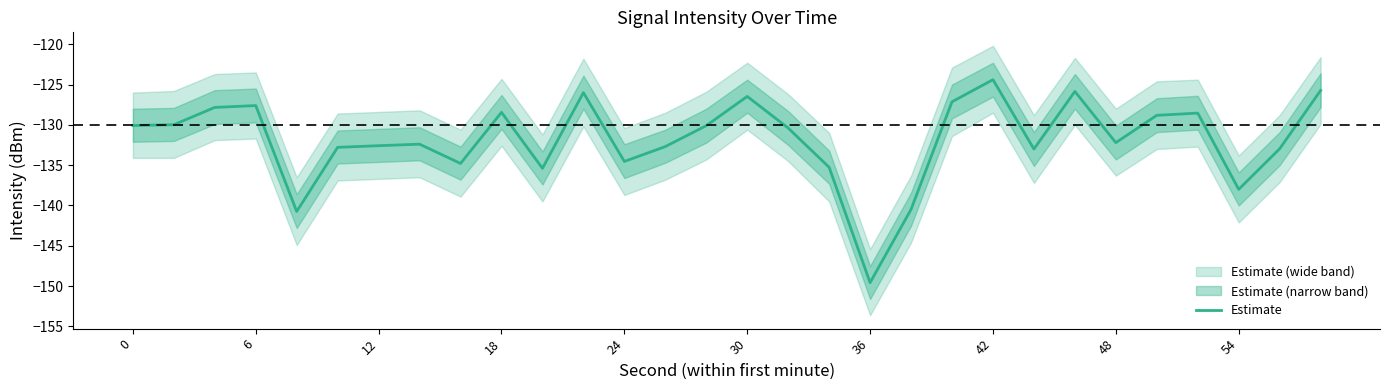

The value of Estimate at 0 is -176.4. True or false?

False